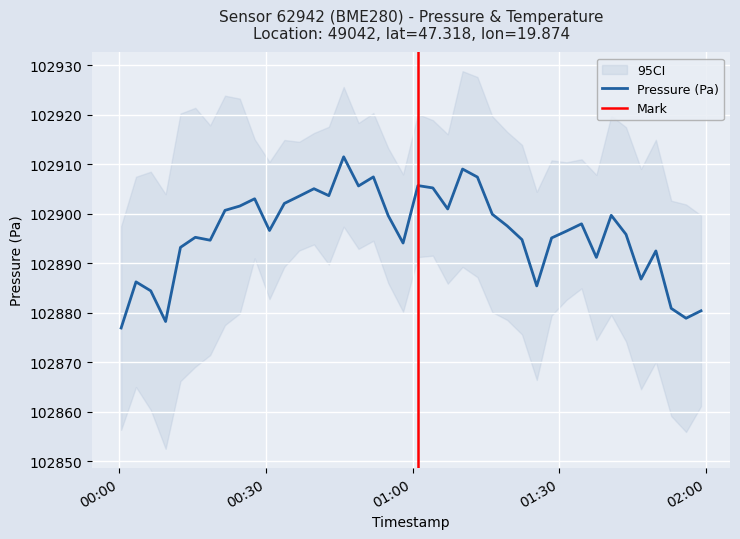

What is the minimum value for Pressure (Pa)?

102876.9